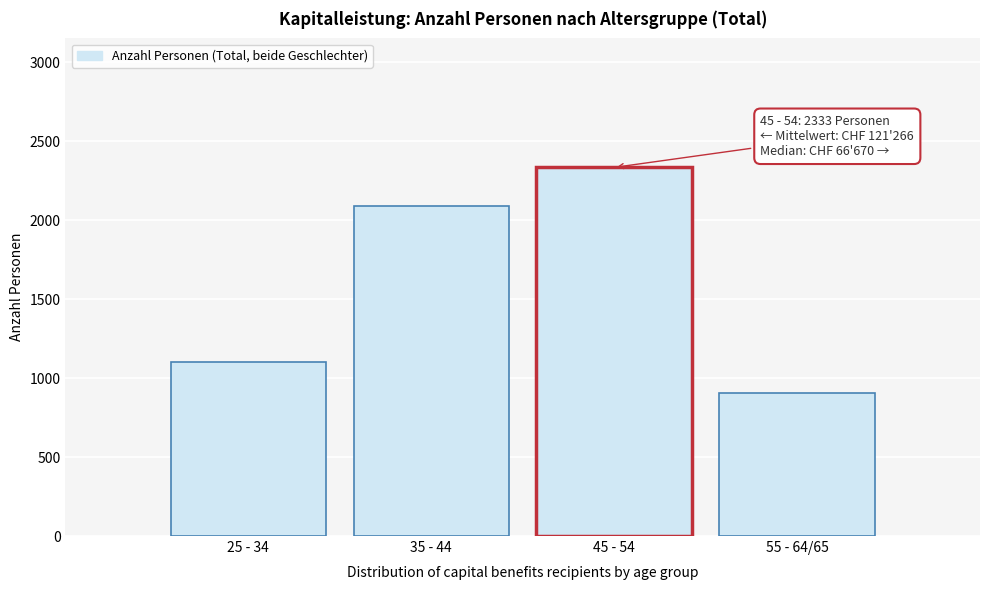

Reading left to right, transcribe all the data shown in this chart.

1099	2087	2333	904